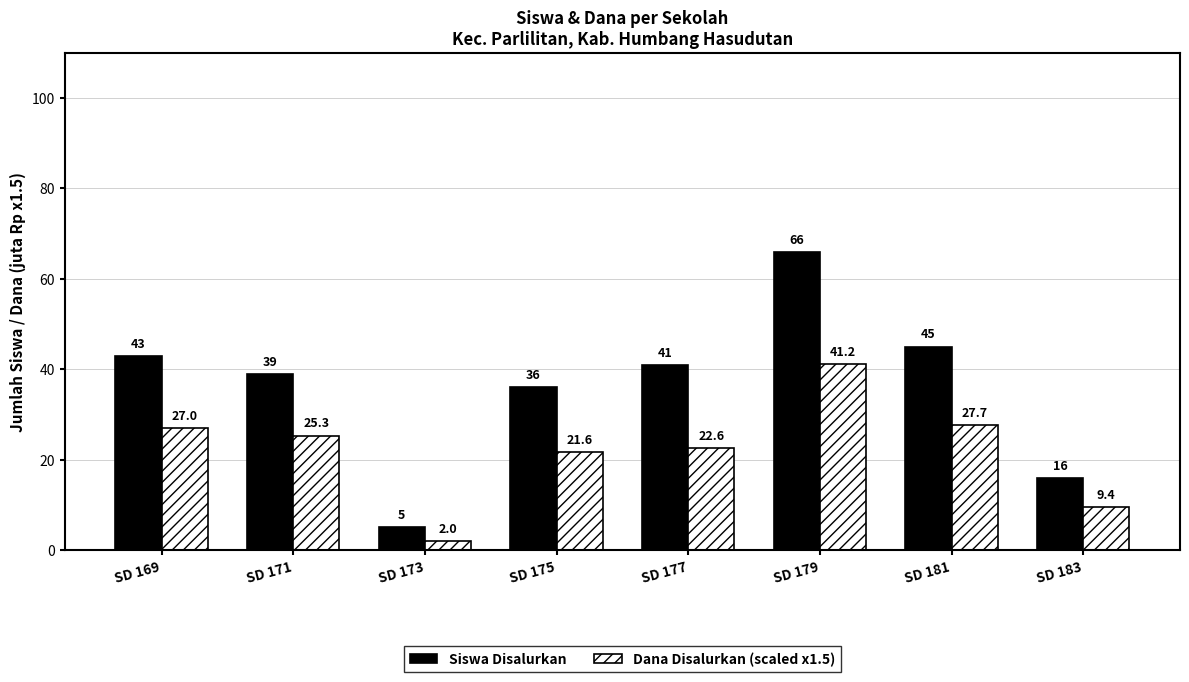

What is the spread (max minus min) of values at SD 179?

24.8